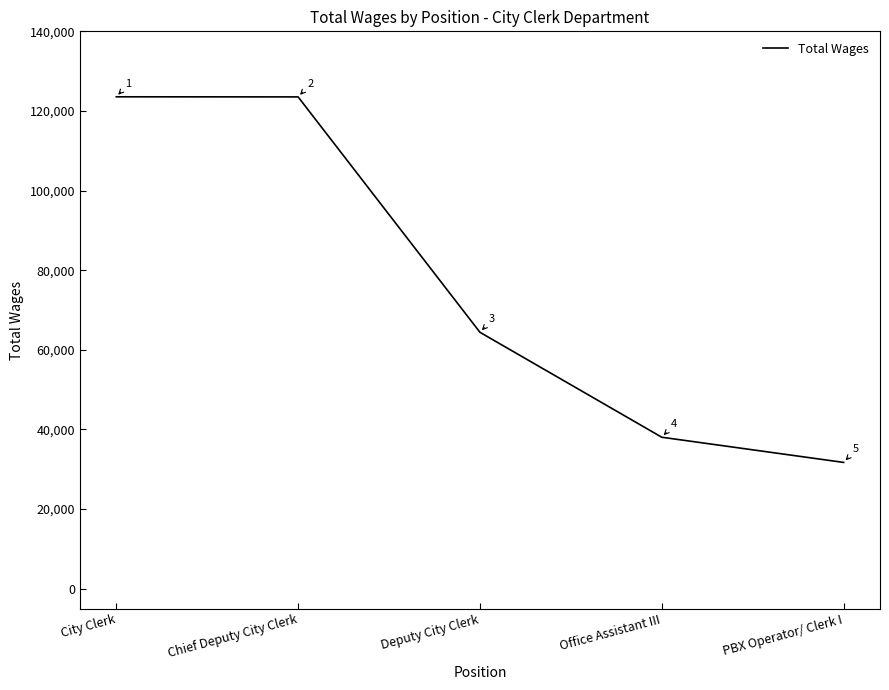

List the labels in order of value, smallest first.

PBX Operator/ Clerk I, Office Assistant III, Deputy City Clerk, Chief Deputy City Clerk, City Clerk